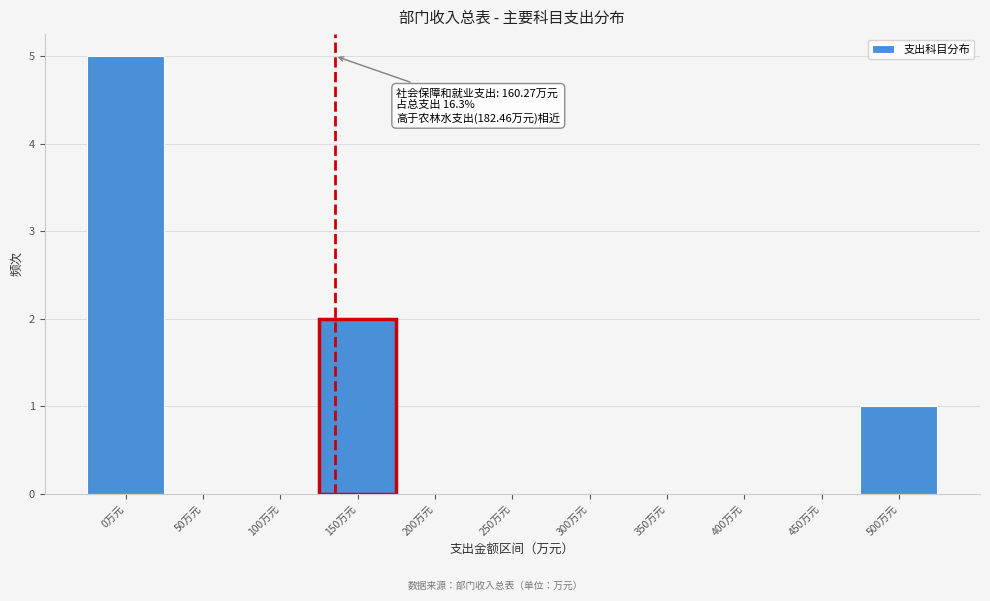

Reading right to left, extract all data points from this chart.

500万元=1	450万元=0	400万元=0	350万元=0	300万元=0	250万元=0	200万元=0	150万元=2	100万元=0	50万元=0	0万元=5